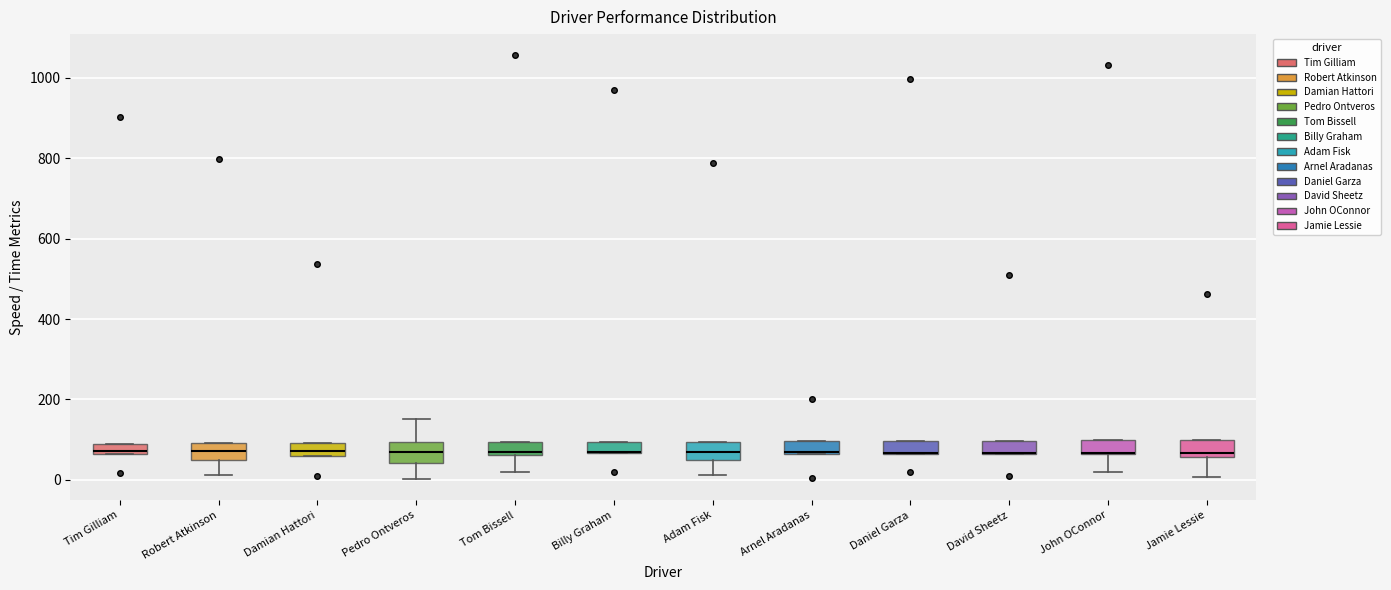

Where is the upper edge of the box for Robert Atkinson on the y-axis? The values are not printed on the chart, so give them approximately, as read against the axis.

100